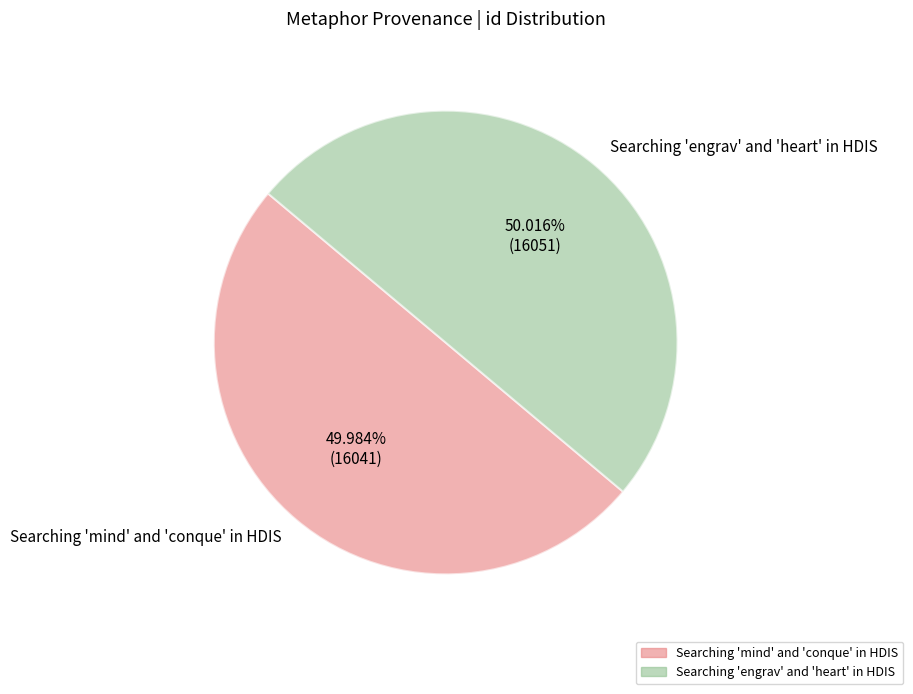

Count the number of slices in the pie.

2